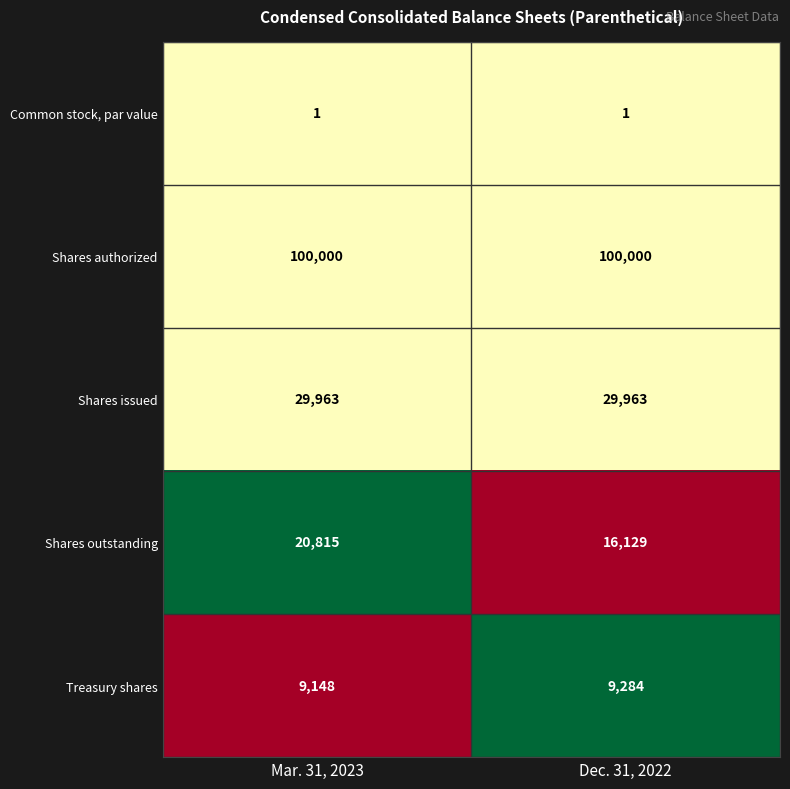

Between Mar. 31, 2023 and Dec. 31, 2022, which series saw the biggest shift?

Shares outstanding